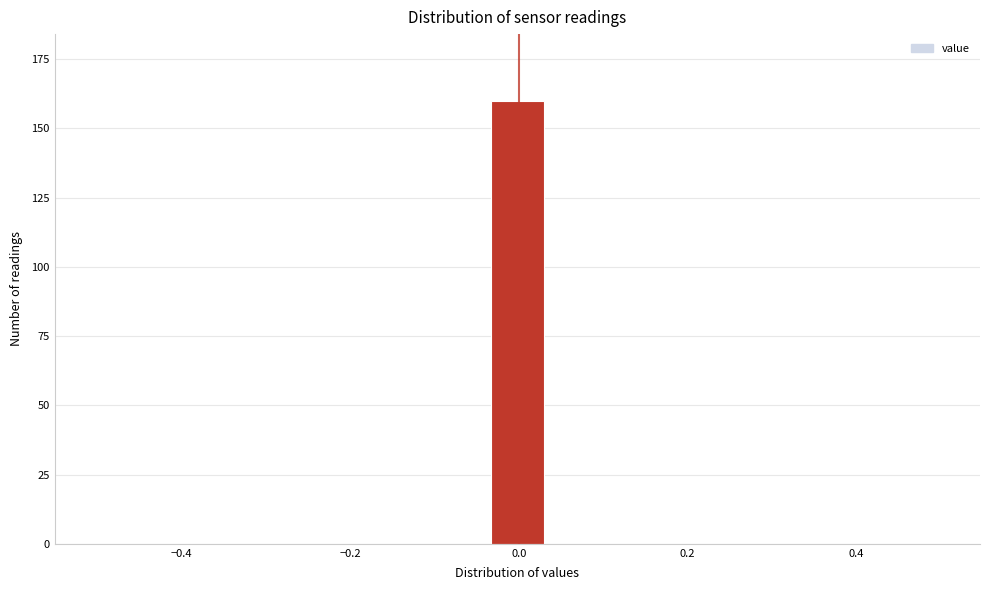

Read against the x-axis, roughly where is the centre of the tallest bar?

0.00